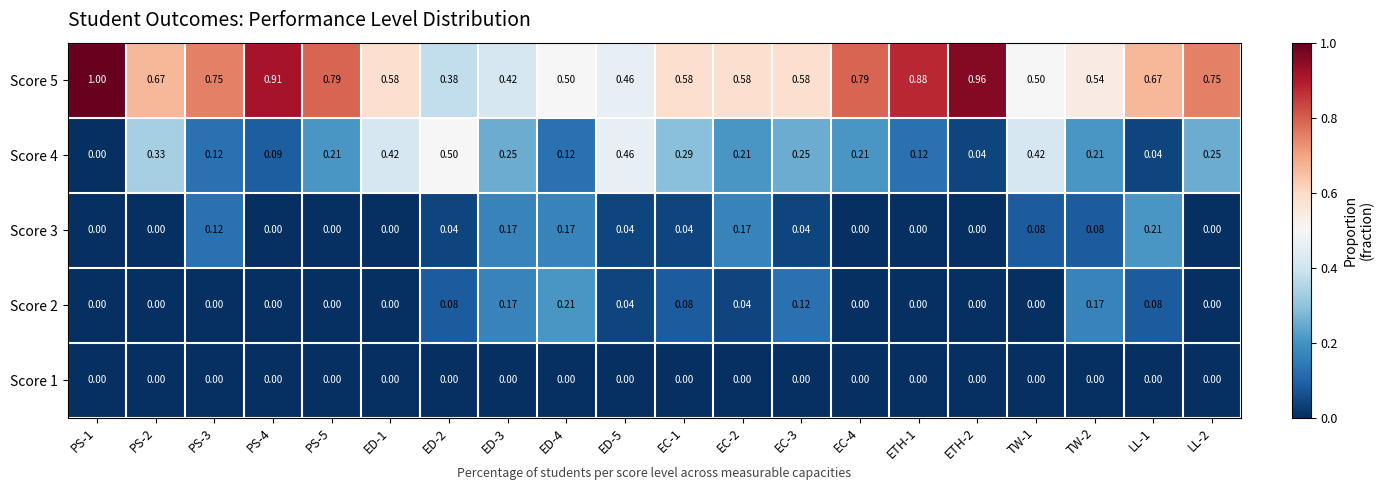

Which series has the largest total across all categories?

Score 5